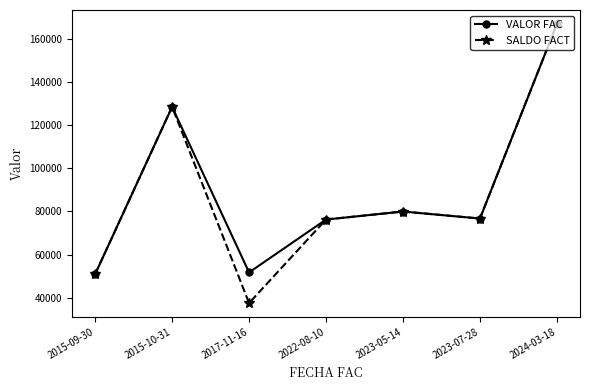

Which series has the widest spread of values?

SALDO FACT